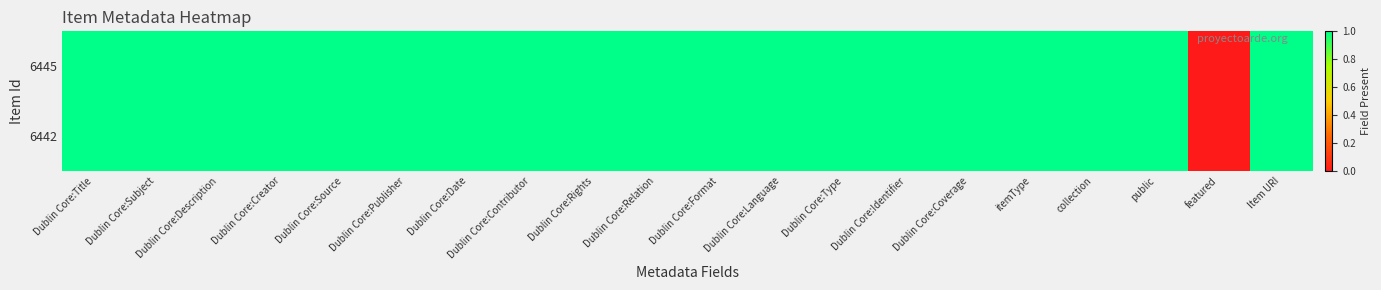

Count the number of data series in this chart.

2